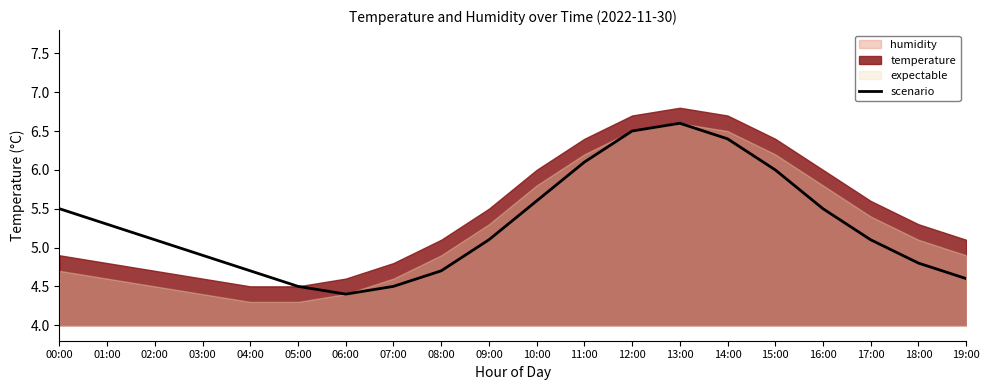

What is the sum of all values?

105.9